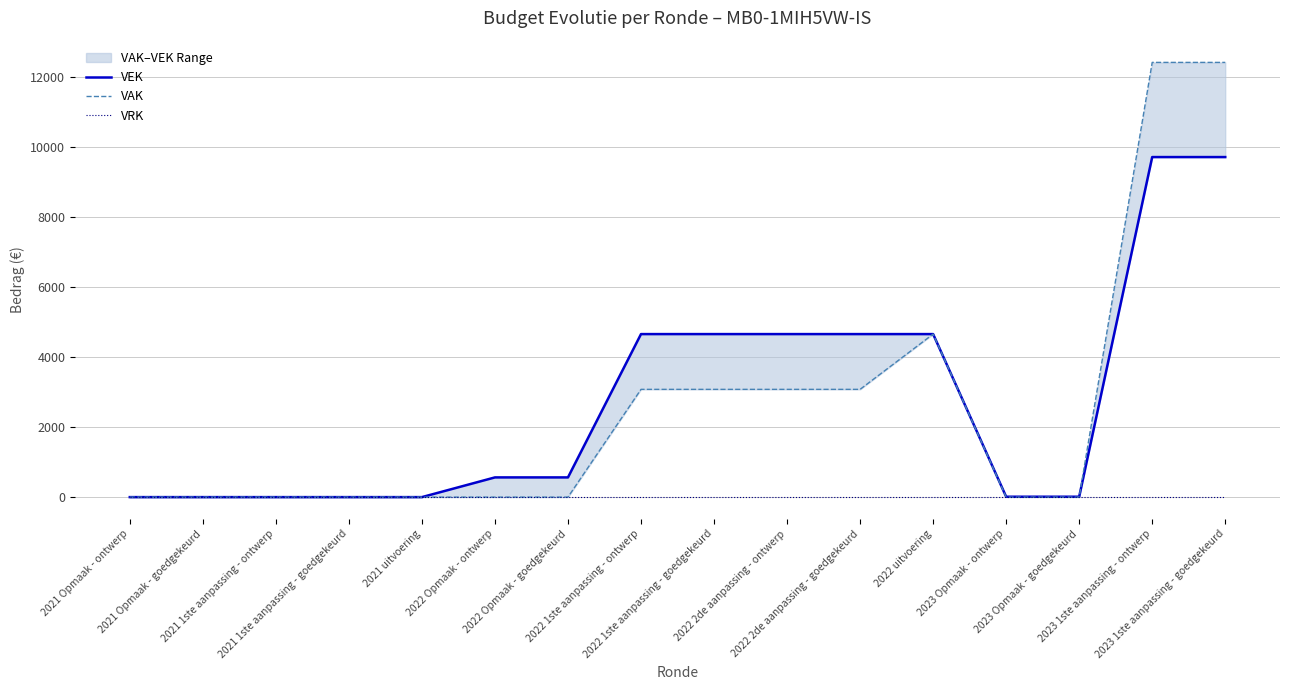

Which series has the largest total across all categories?

VEK